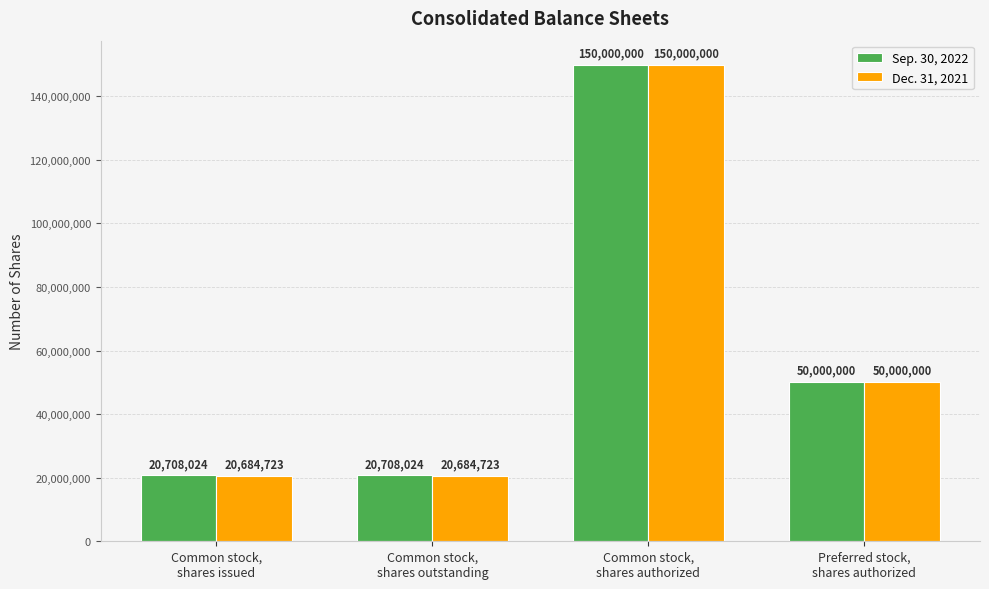

True or false: Sep. 30, 2022 has a value of 50000000 at Preferred stock,
shares authorized.

True